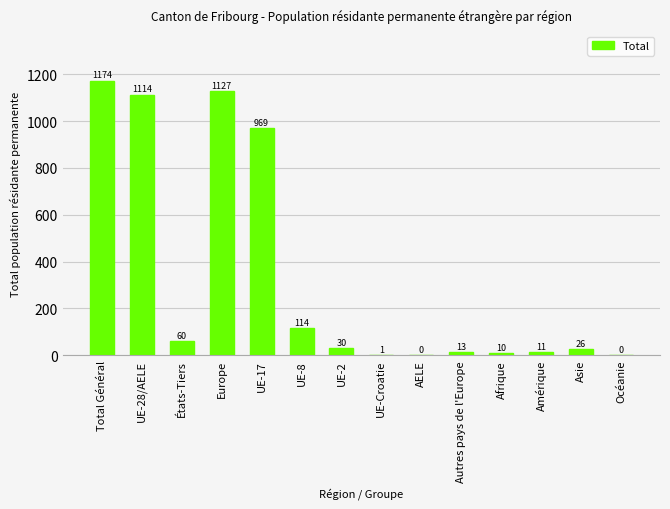

The value at Afrique is 10. True or false?

True